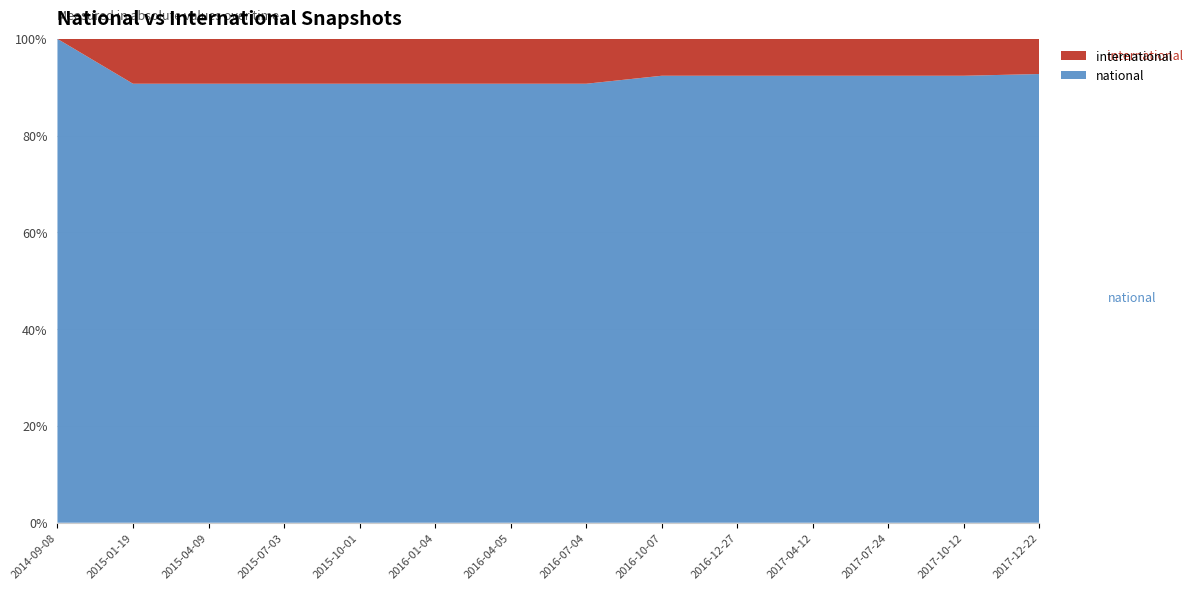

Reading left to right, extract all data points from this chart.

national: 2014-09-08=11303	2015-01-19=17953	2015-04-09=17953	2015-07-03=17953	2015-10-01=17953	2016-01-04=17953	2016-04-05=17953	2016-07-04=17953	2016-10-07=22240	2016-12-27=22240	2017-04-12=22240	2017-07-24=22240	2017-10-12=22240	2017-12-22=23426
international: 2014-09-08=0	2015-01-19=1834	2015-04-09=1834	2015-07-03=1834	2015-10-01=1834	2016-01-04=1834	2016-04-05=1834	2016-07-04=1834	2016-10-07=1834	2016-12-27=1834	2017-04-12=1834	2017-07-24=1834	2017-10-12=1834	2017-12-22=1834